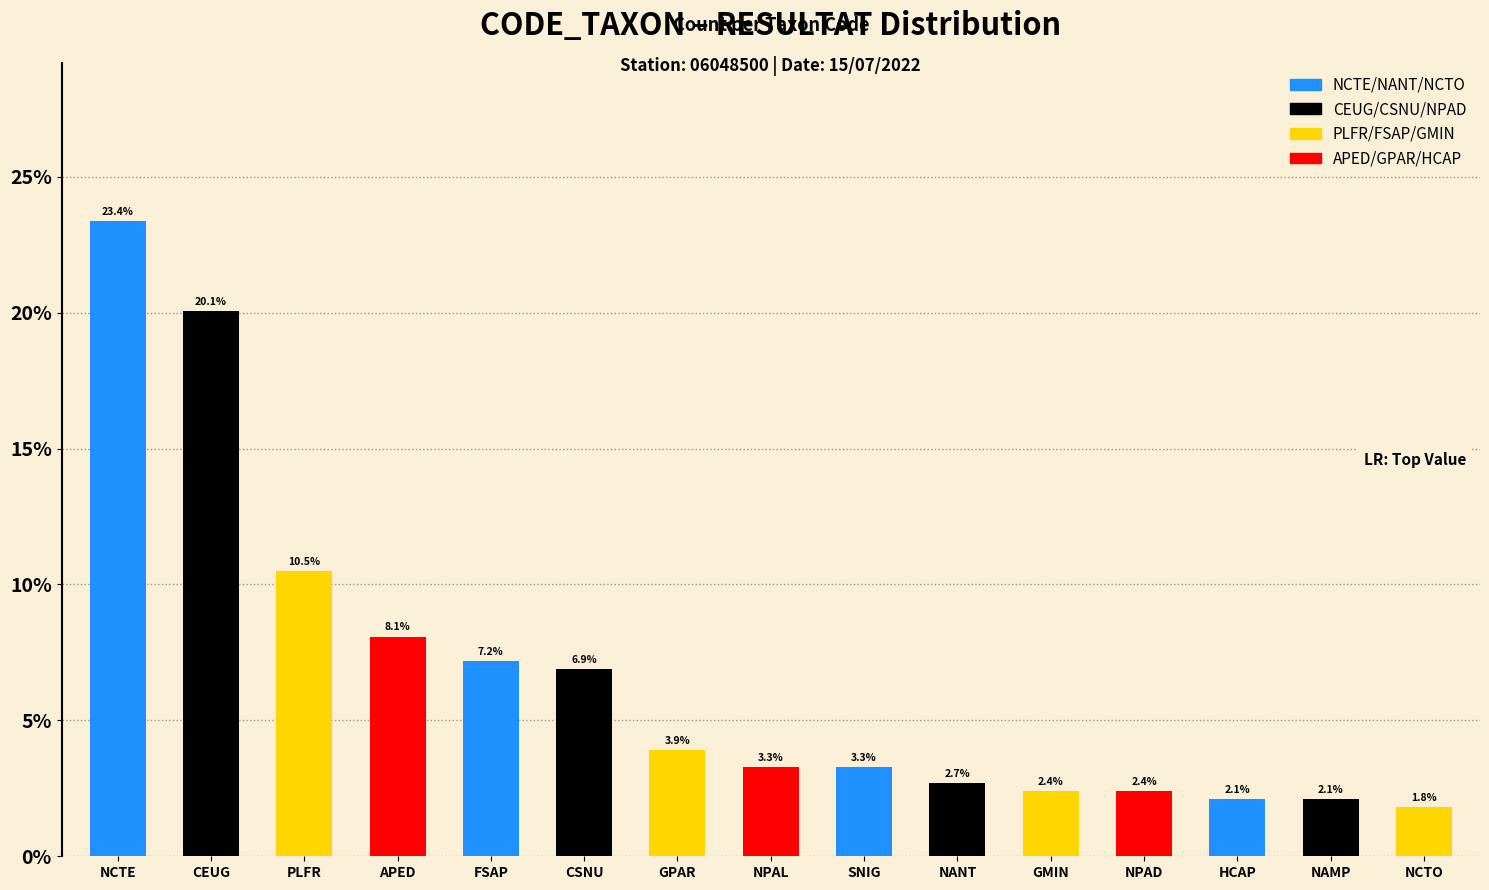

Is it true that the value at NPAL is 3.3?

True